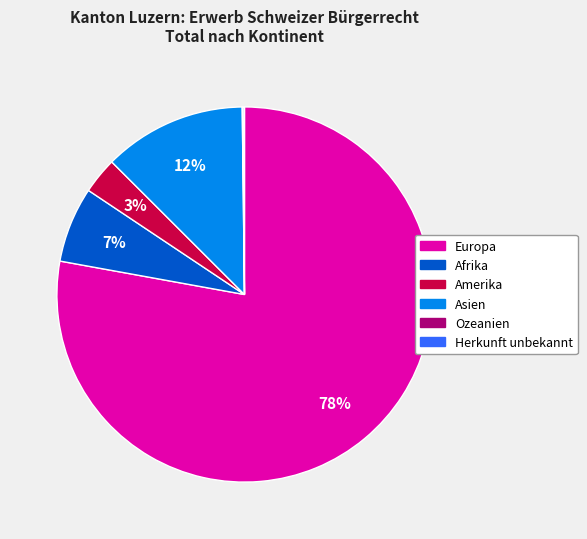

Does Europa account for over 50% of the chart?

Yes